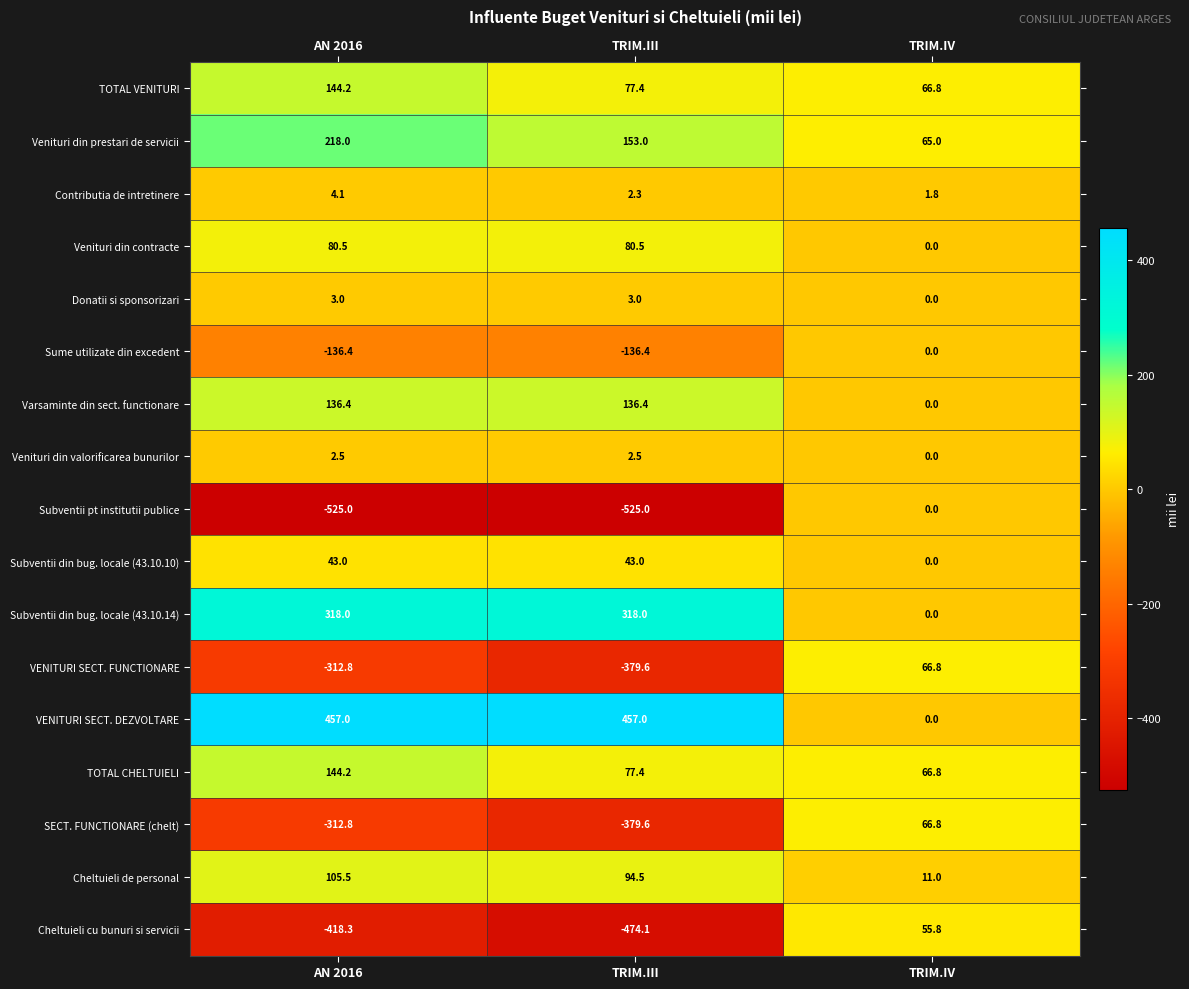

What is the greatest value displayed?

457.0